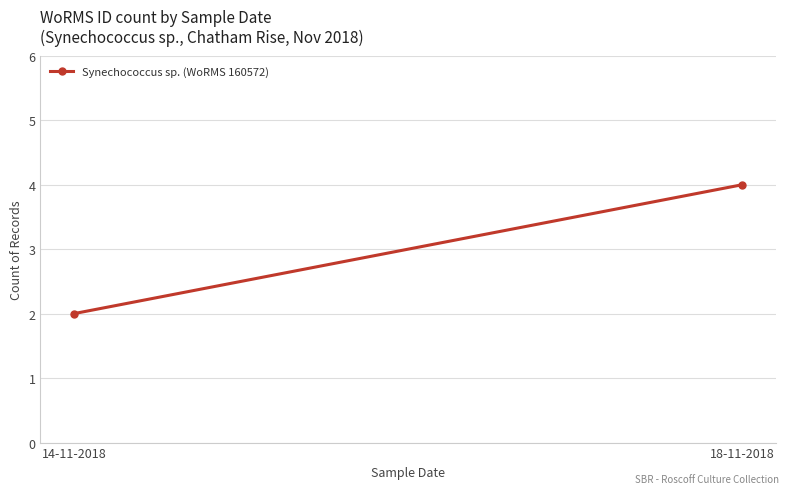

List the labels in order of value, smallest first.

14-11-2018, 18-11-2018